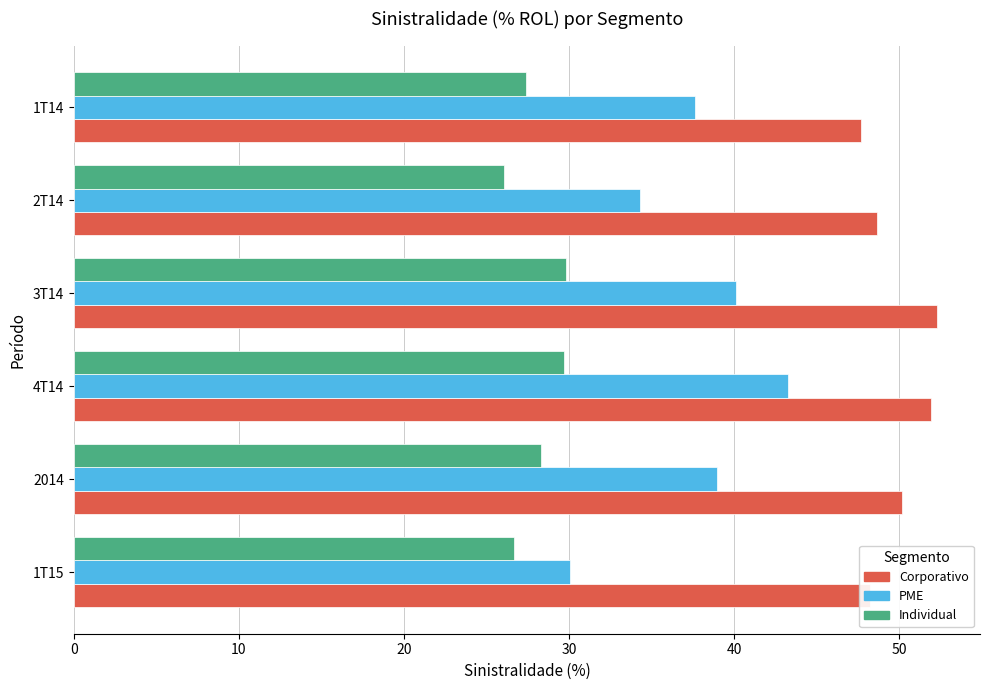

Rank the series by their maximum value, from lowest to highest.

Individual, PME, Corporativo